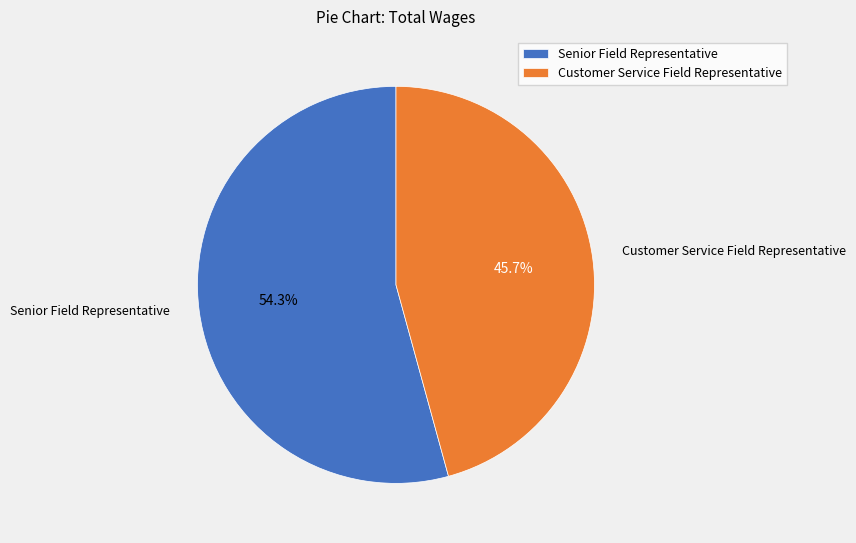

To the nearest percent, what is the difference between the largest and smallest slice percentages?

9%